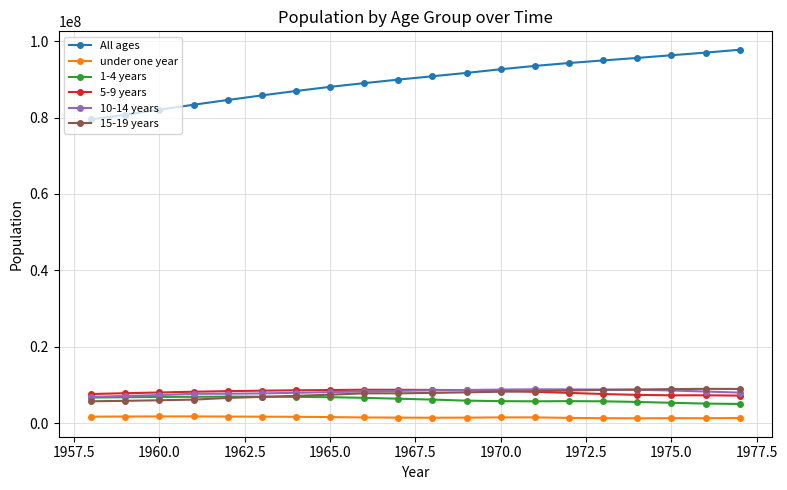

Which series has the widest spread of values?

All ages